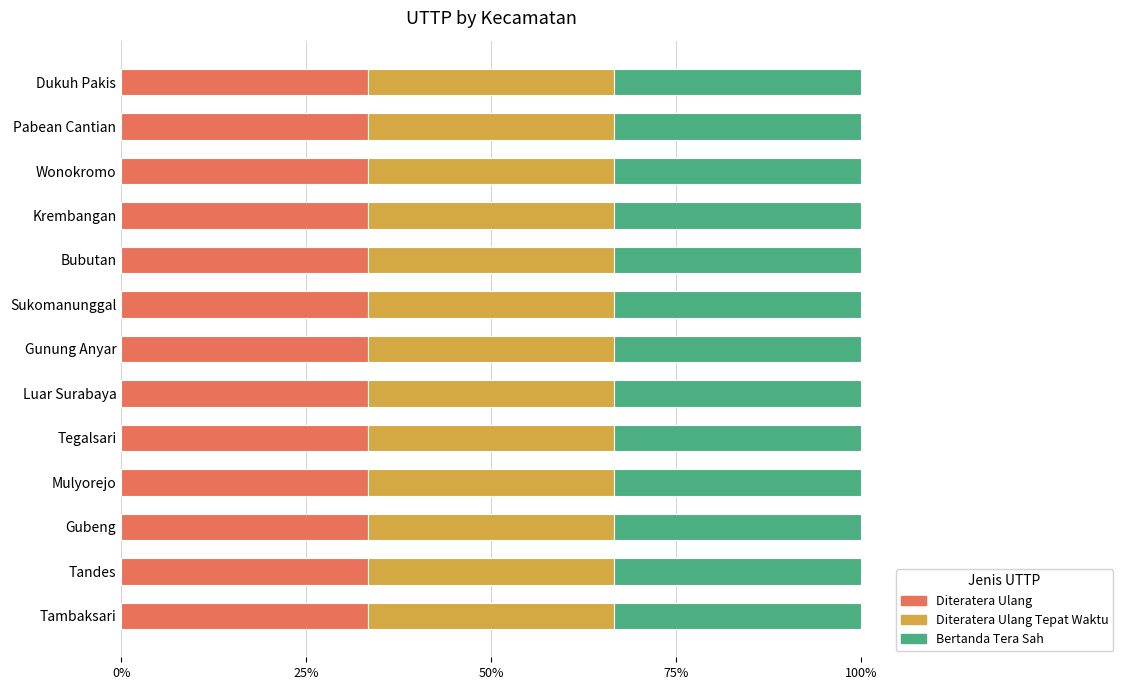

True or false: jumlah_uttp_yang_diteratera_ulang_secar has a value of 0 at 2.

False